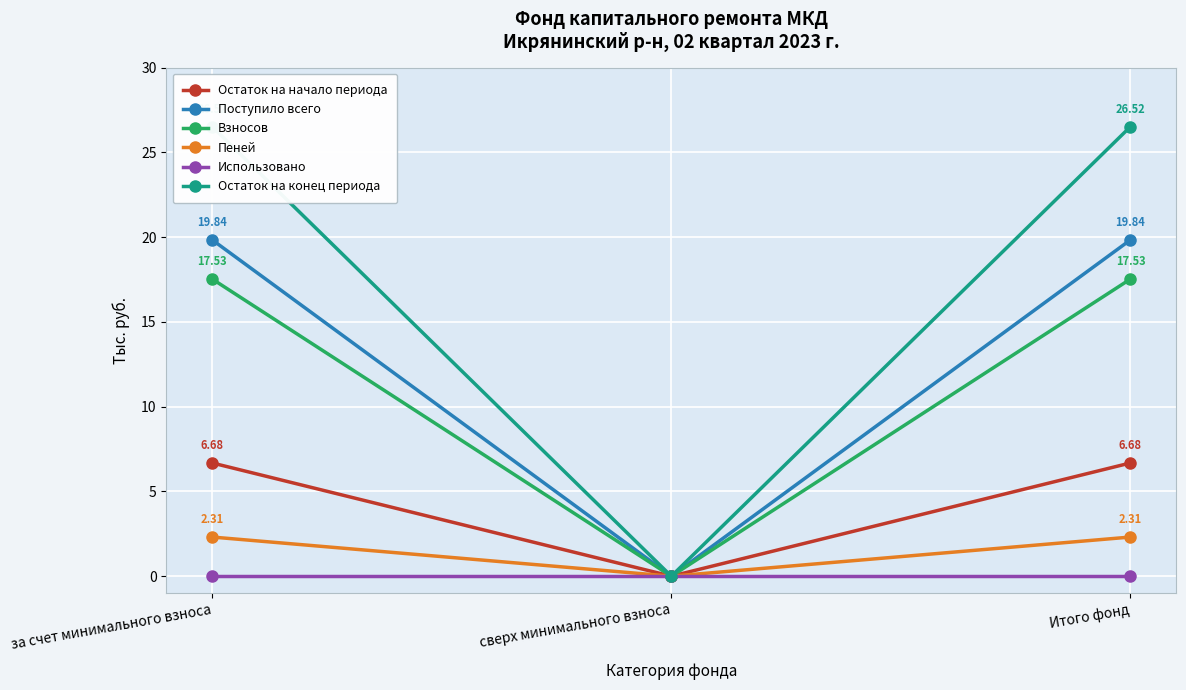

True or false: Использовано has a value of 0.0 at сверх минимального взноса.

True